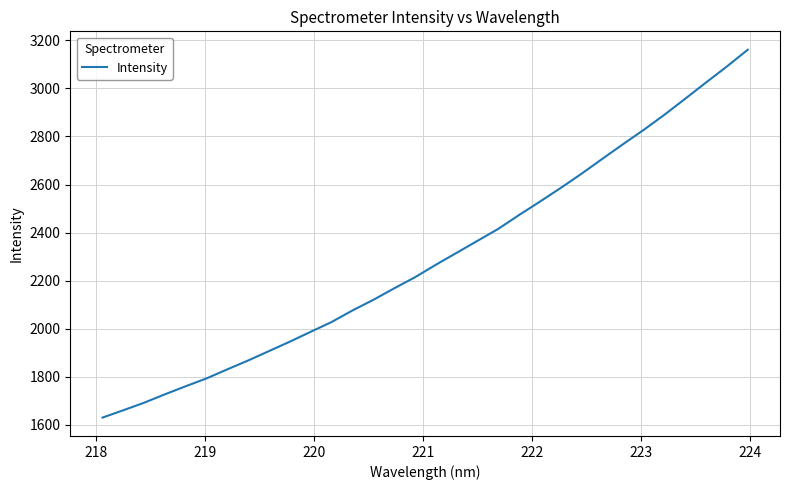

What is the difference between the maximum and minimum values?

1530.7